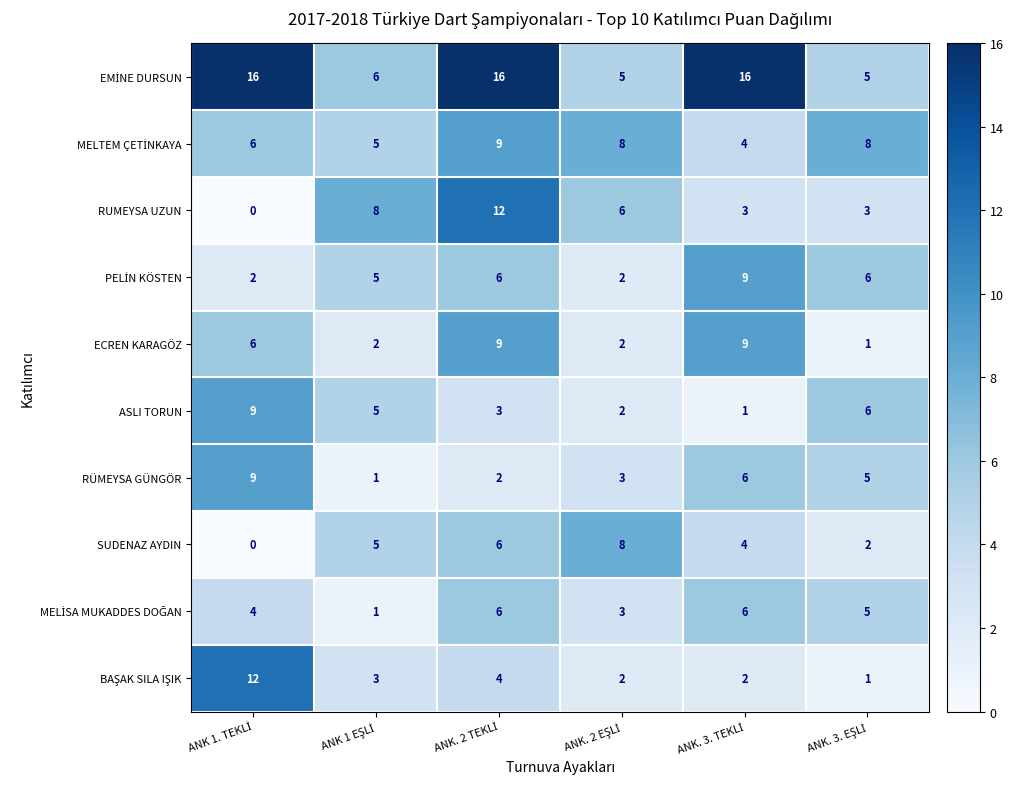

What is the average value of the ASLI TORUN series?

4